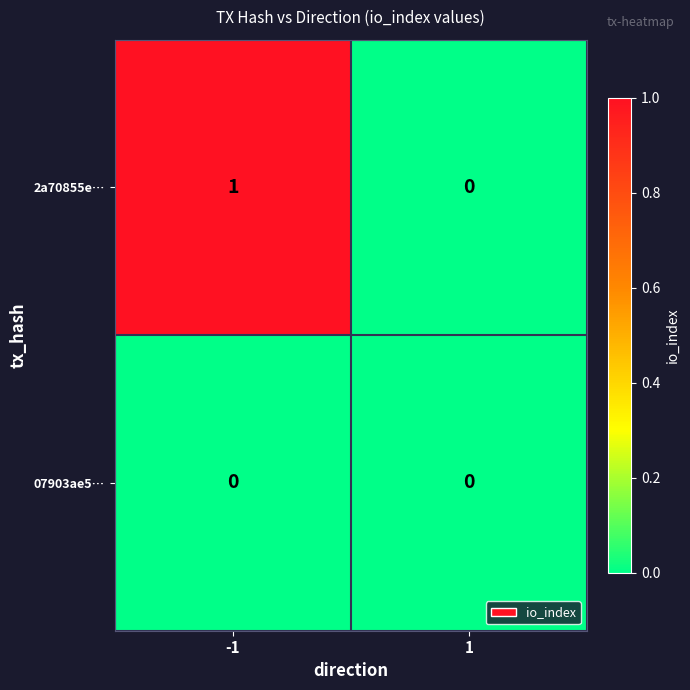

Is it true that 07903ae5… equals 0 at -1?

True